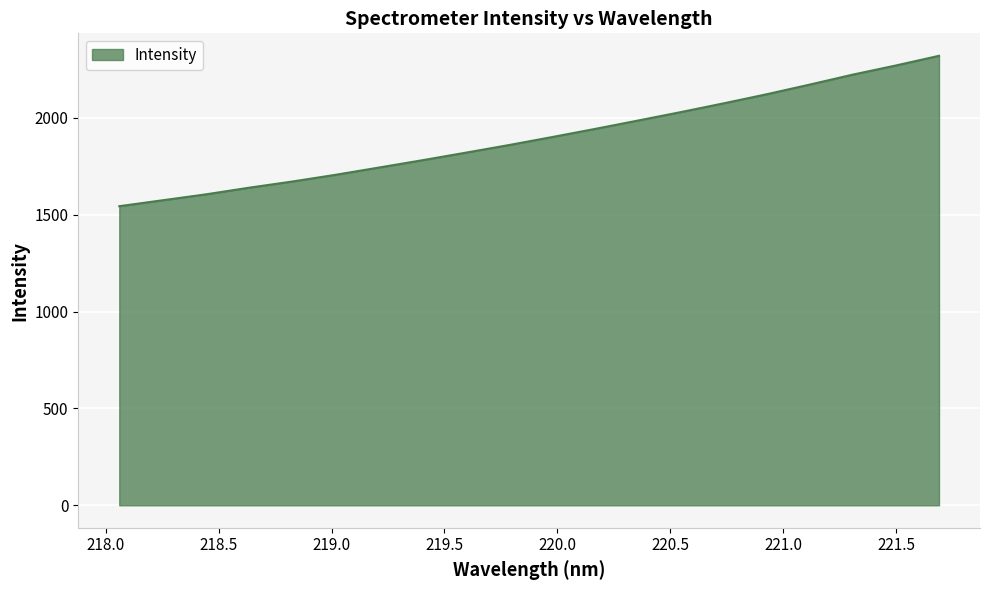

What is the difference between the maximum and minimum values?

776.1